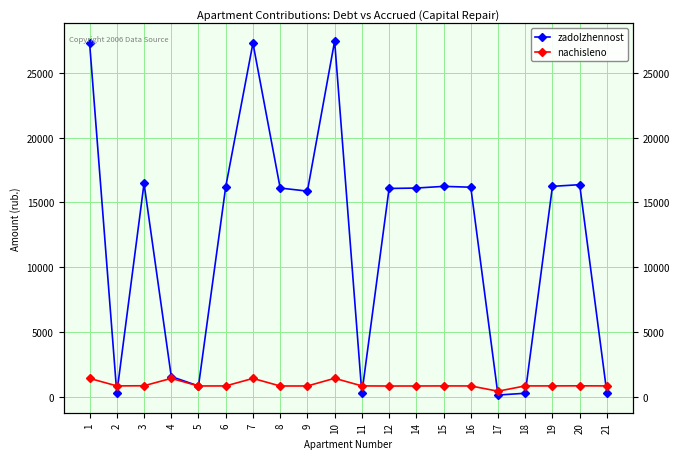

Which series has the widest spread of values?

zadolzhennost